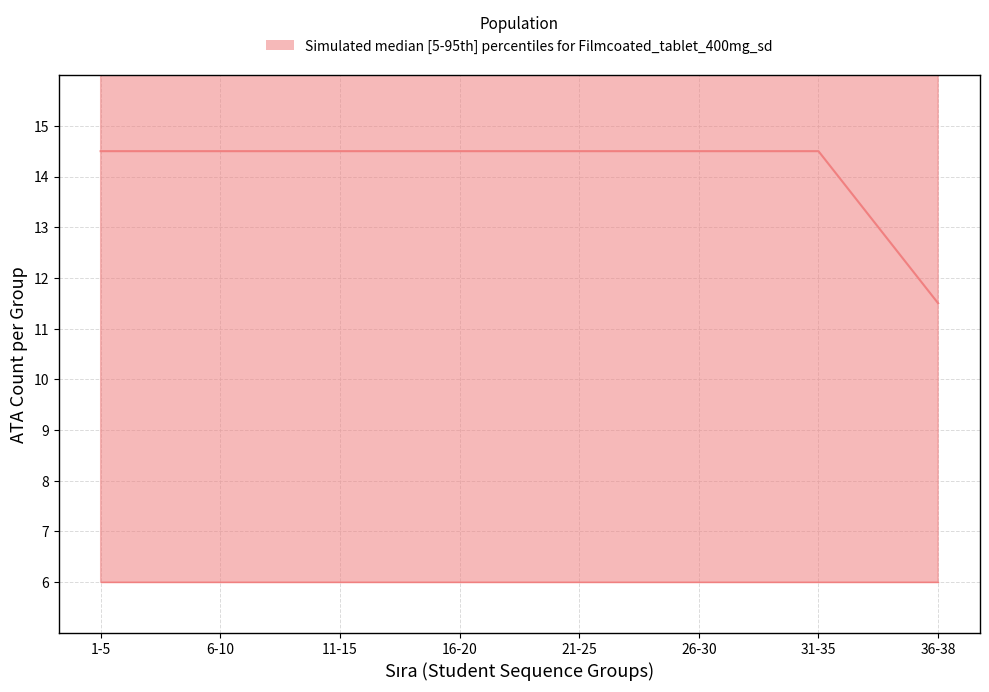

How many lines are shown in the chart?

3